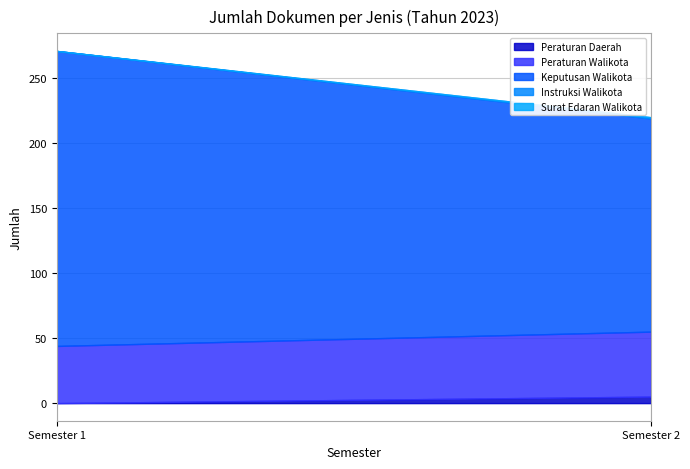

Which series changed the most between Semester 1 and Semester 2?

Keputusan Walikota